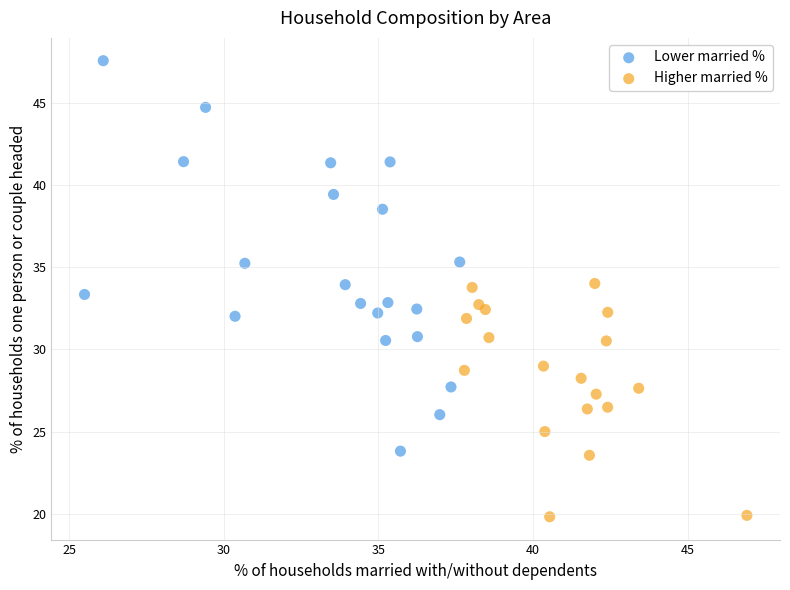

Which series has the largest Y range (max minus min)?

Lower married %